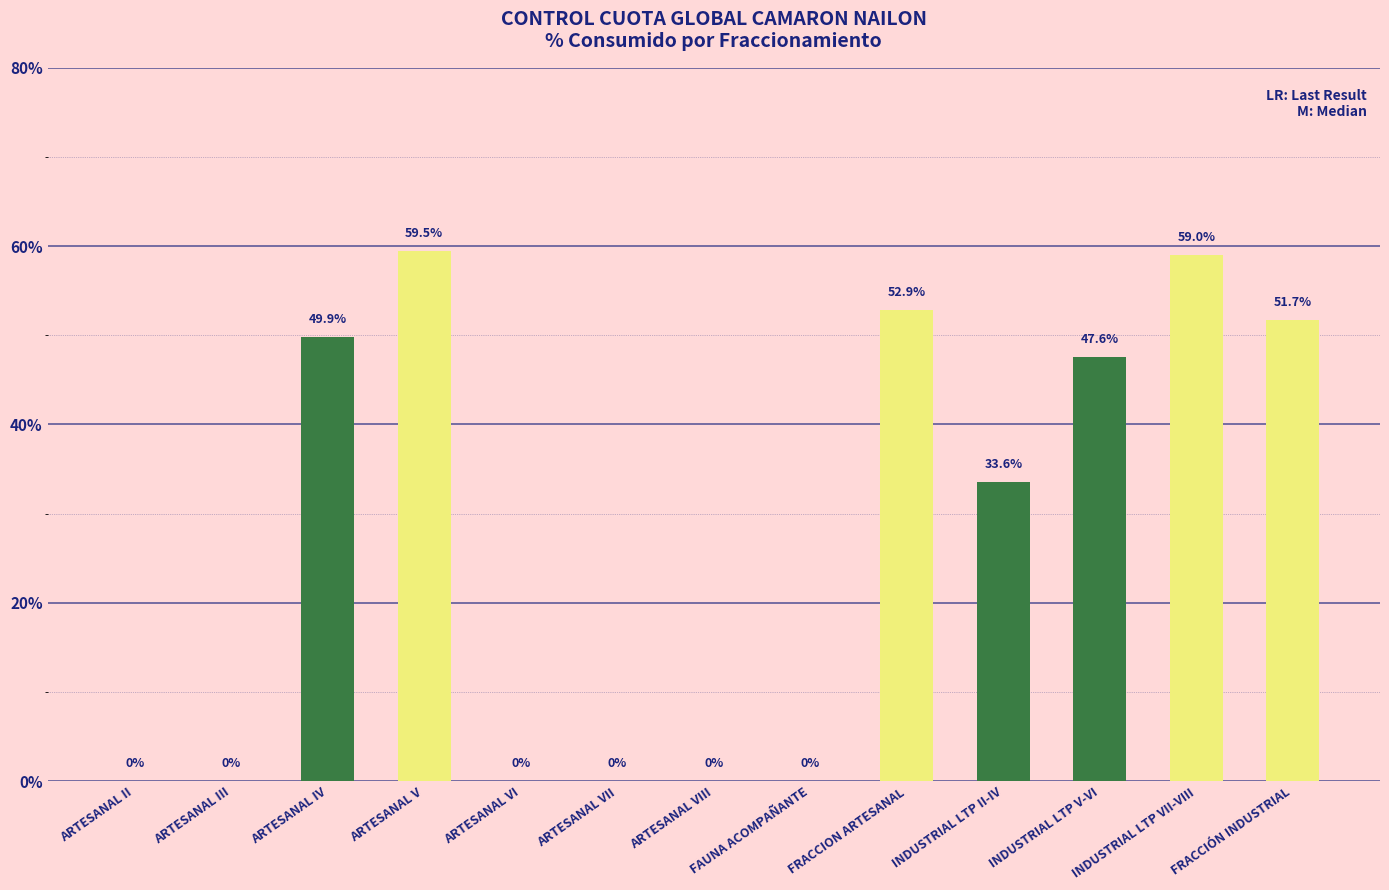

Reading right to left, what are all the values shown in this chart?

51.7	59.0	47.6	33.6	52.9	0.0	0.0	0.0	0.0	59.5	49.9	0.0	0.0